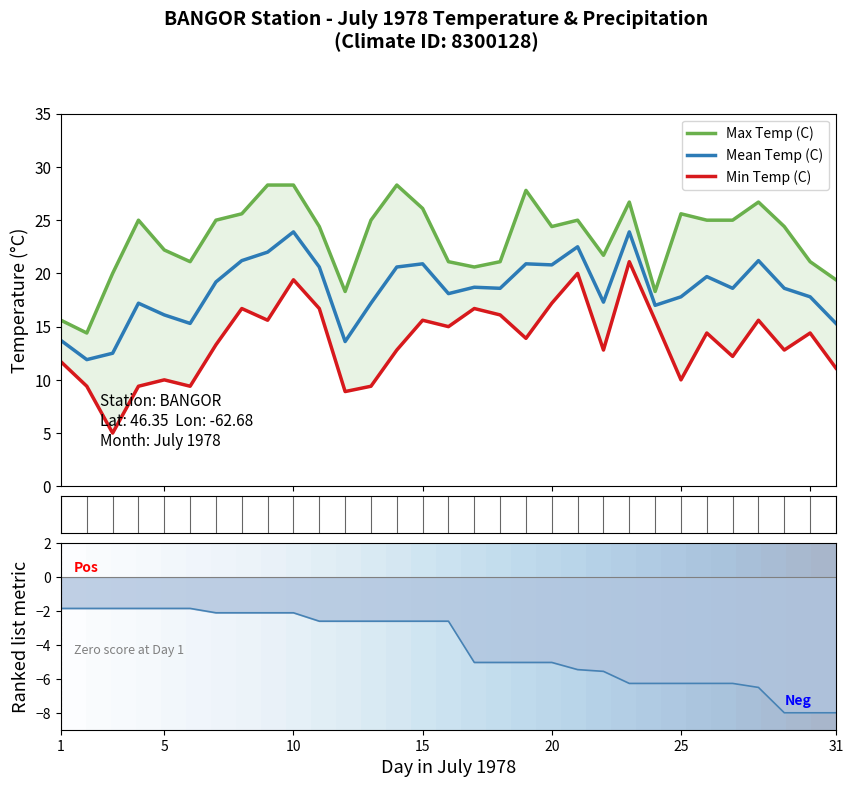

What is the sum of all Max Temp (C) values?

721.5